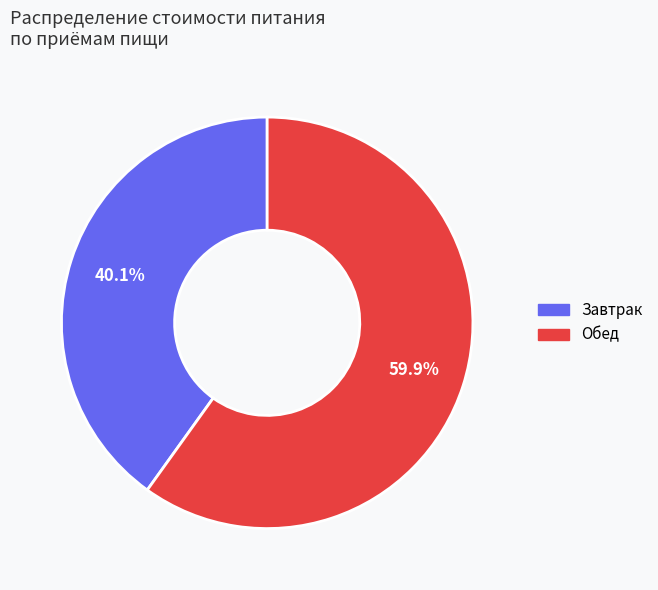

Which category has the biggest portion of the pie?

Обед